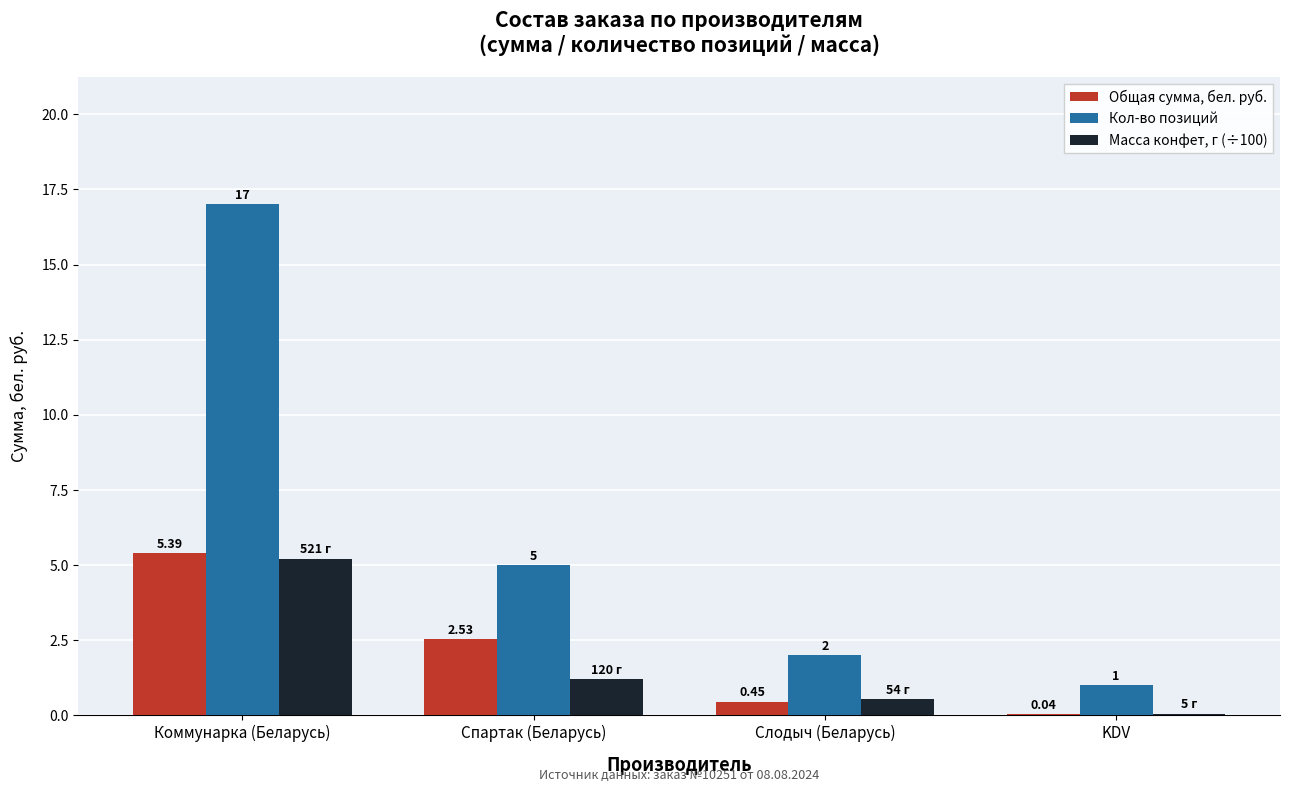

Which category has the highest value in the Общая сумма, бел. руб. series?

Коммунарка (Беларусь)